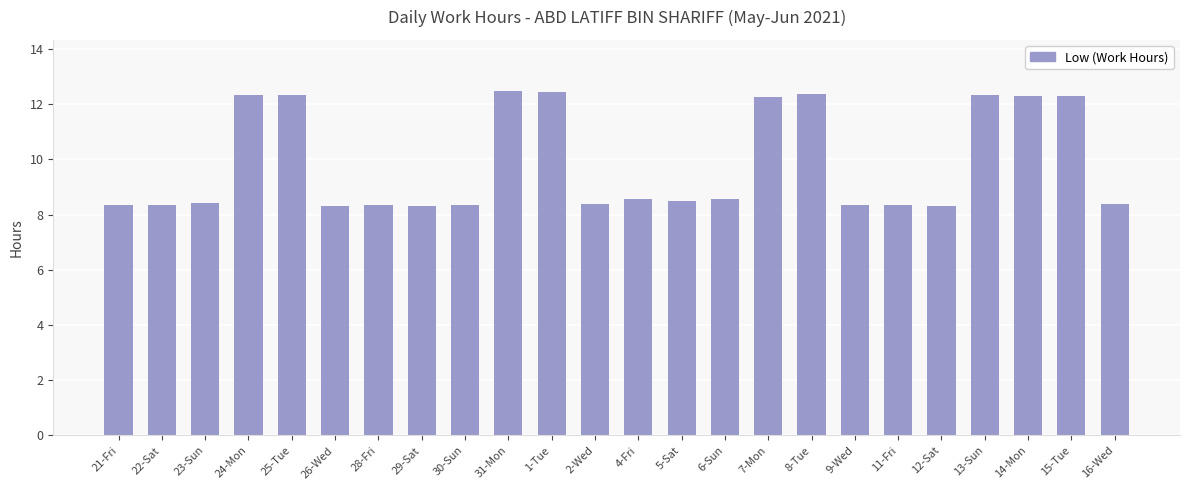

What is the minimum value shown in the chart?

8.3